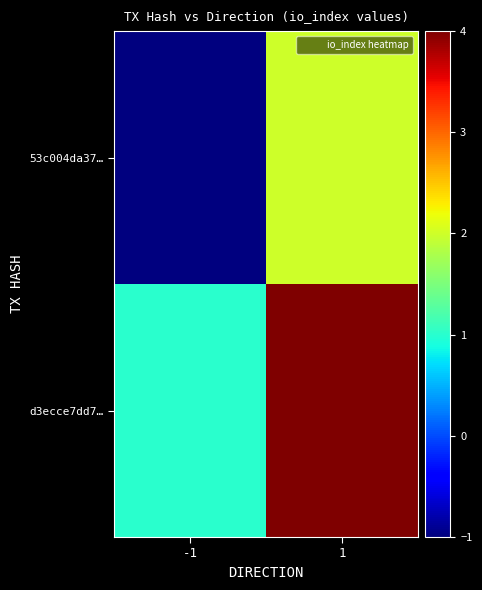

At how many categories does at least one series exceed 0?

2